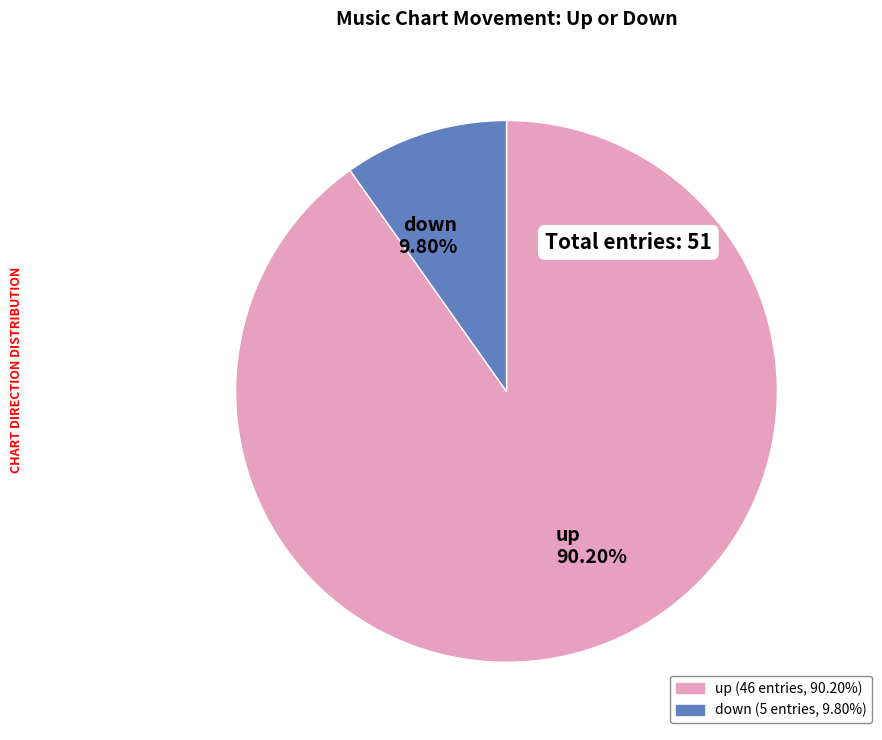

Is the sum of down and up greater than half?

Yes